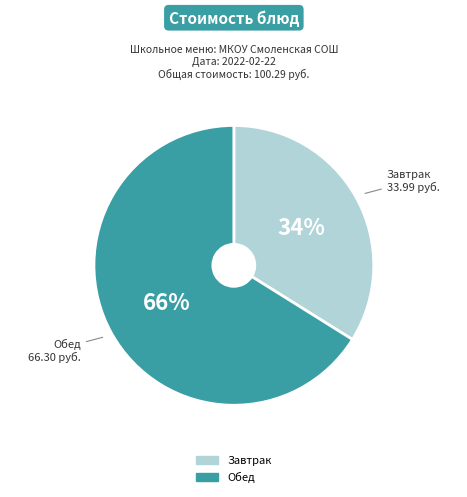

To the nearest percent, what is the average slice percentage?

50%